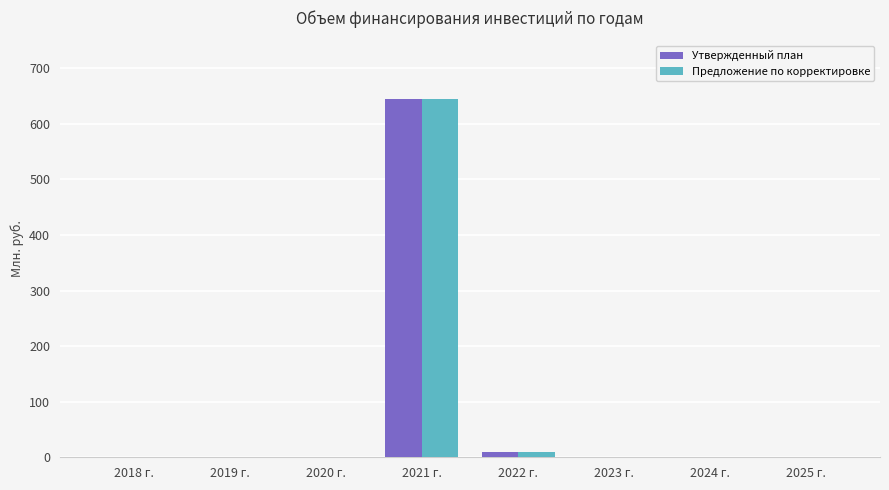

How many data points in Предложение по корректировке are above 0?

2